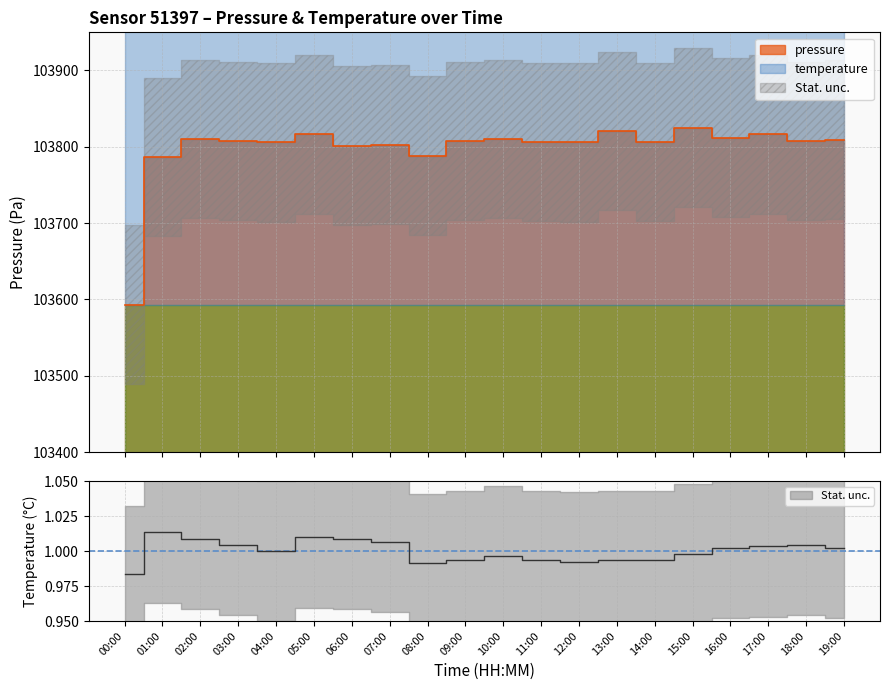

True or false: pressure and temperature intersect in this chart.

False